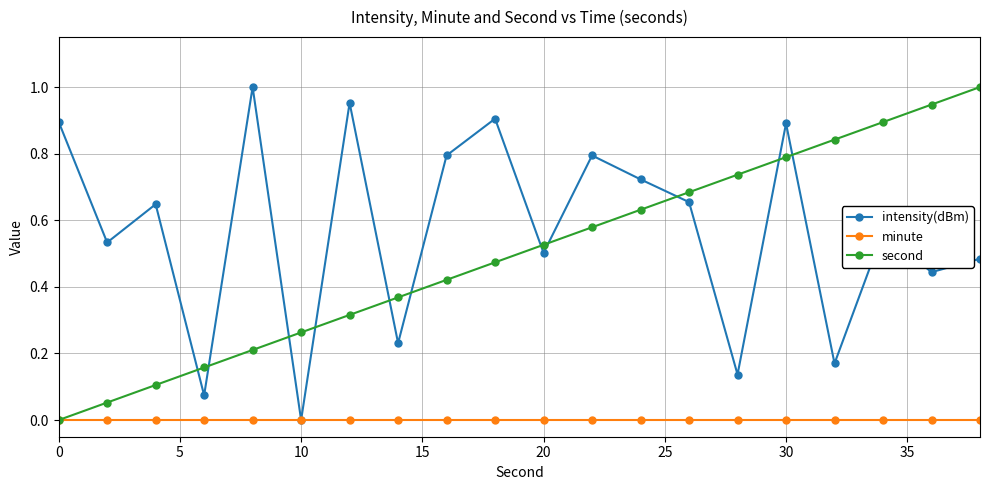

True or false: intensity(dBm) has more than 2 interior local peaks.

True